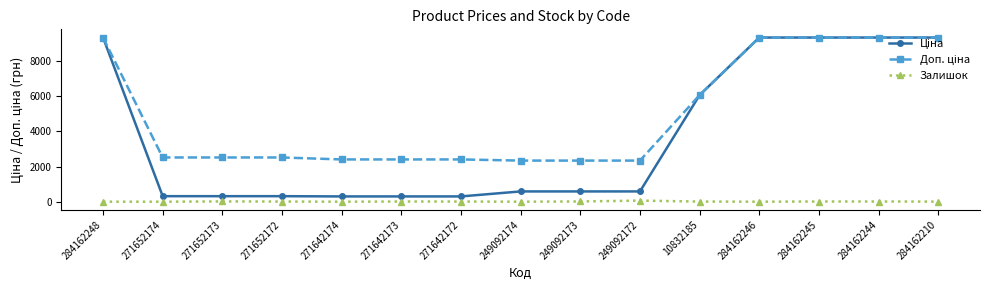

Is it true that Залишок equals 8.0 at 10832185?

True